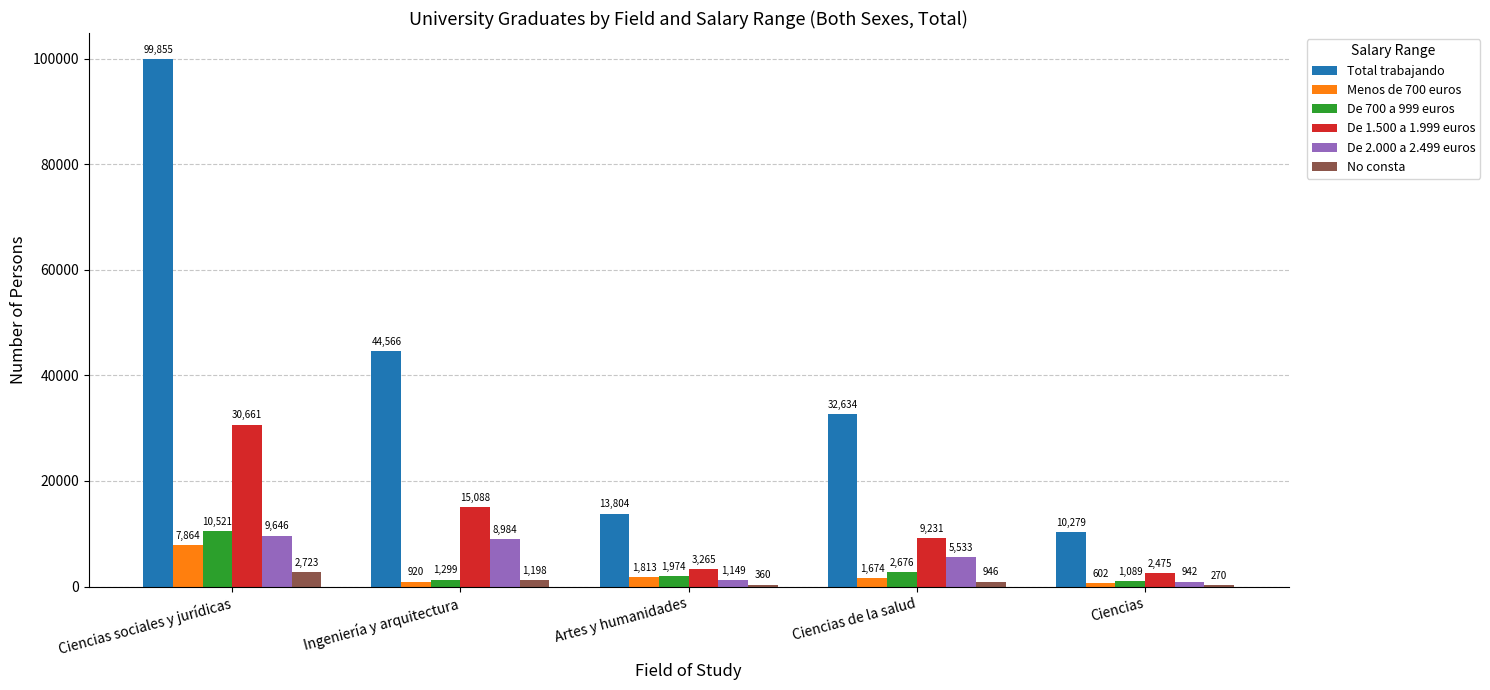

At which category is the sum across all series the highest?

Ciencias sociales y jurídicas